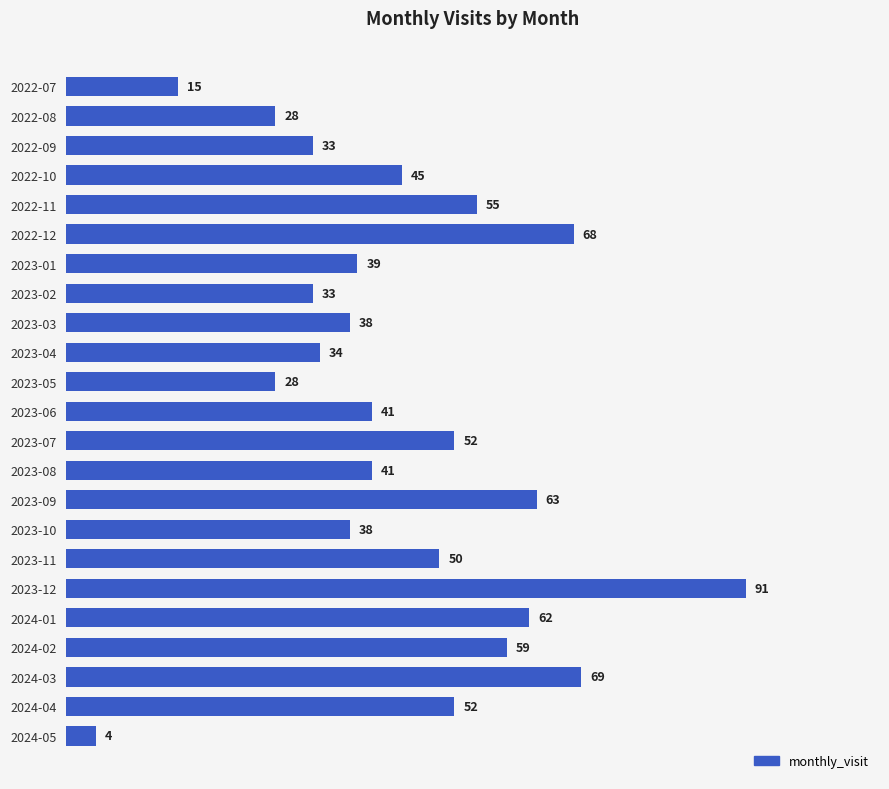

What is the change in value from 2022-07 to 2023-07?

+37